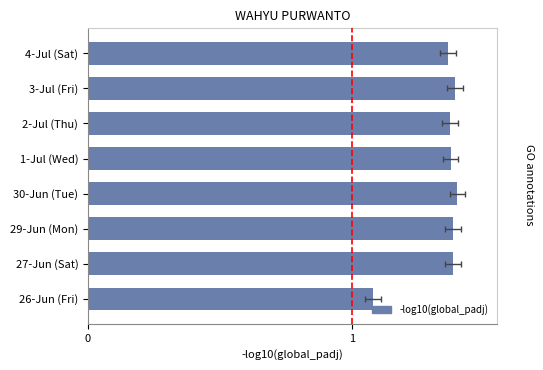

How many series are shown in this chart?

1